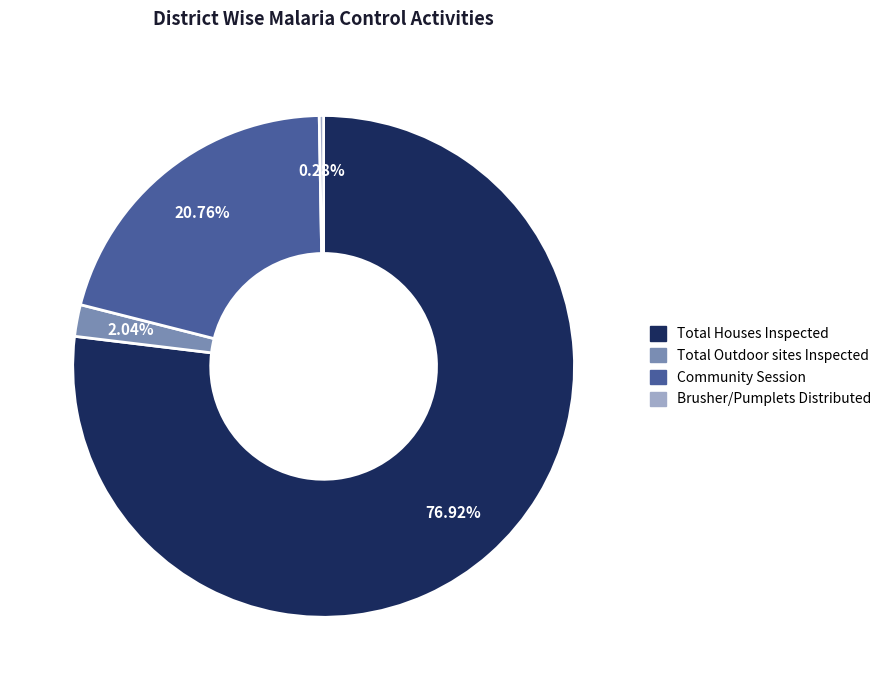

What is the total percentage of Total Outdoor sites Inspected and Community Session?

22.8%